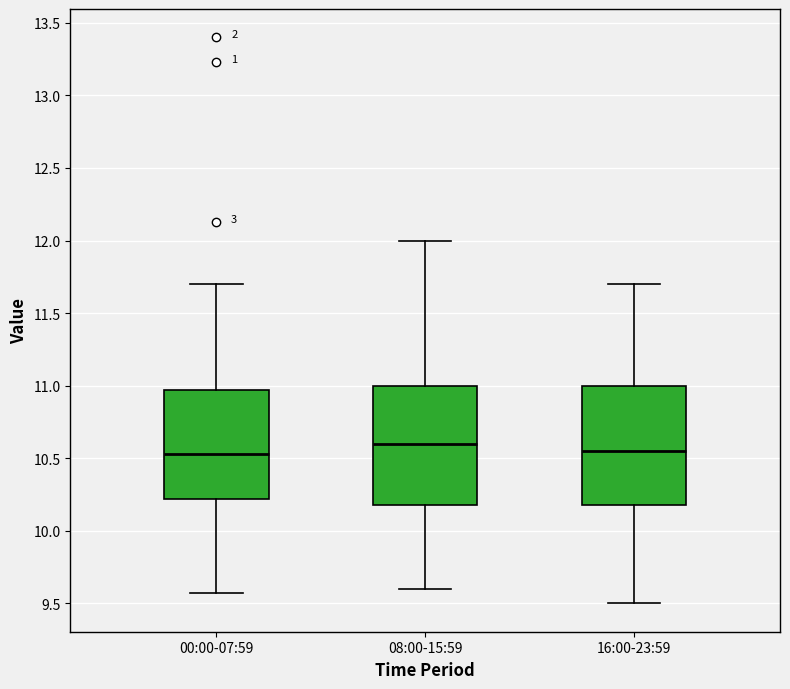

Reading left to right, transcribe this box plot: for each box, give where its median line is, the range the box spans, and where its two whiskers end, as read against the y-axis. The values are not printed on the chart, so give them approximately, as read against the axis.

00:00-07:59: median 10.55, box 10.20 to 10.95, whiskers 9.55 to 11.70
08:00-15:59: median 10.60, box 10.20 to 11.00, whiskers 9.60 to 12.00
16:00-23:59: median 10.55, box 10.20 to 11.00, whiskers 9.50 to 11.70